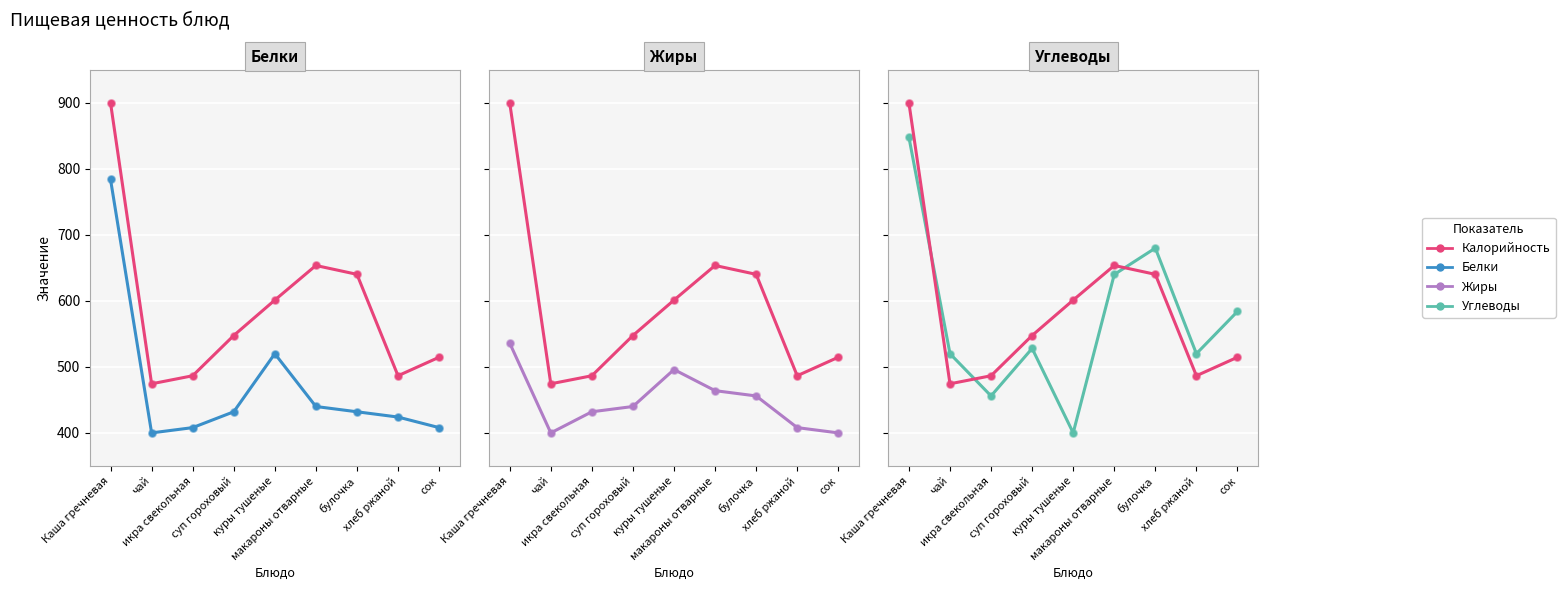

Which series reaches the minimum Y coordinate?

Белки